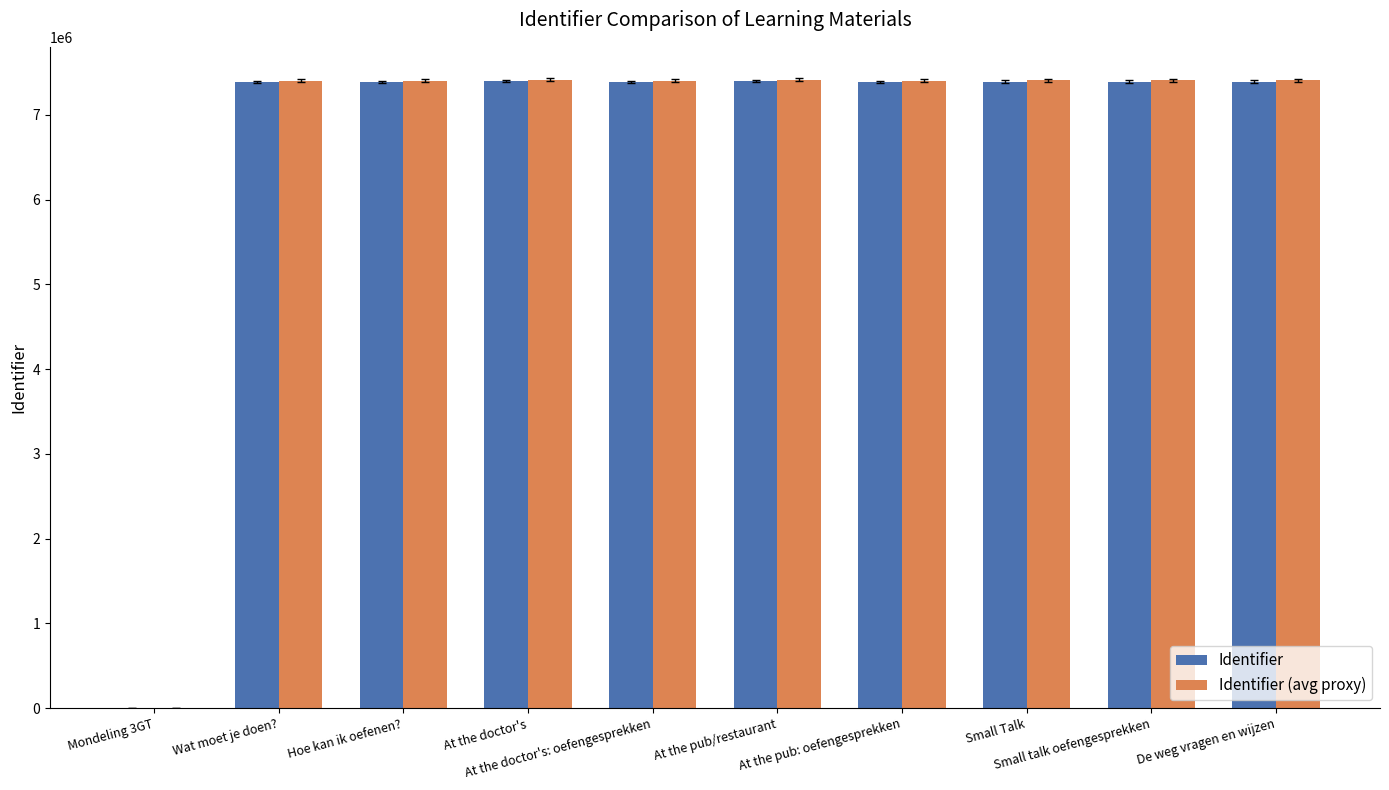

What is the maximum value for Identifier?

7402717.0